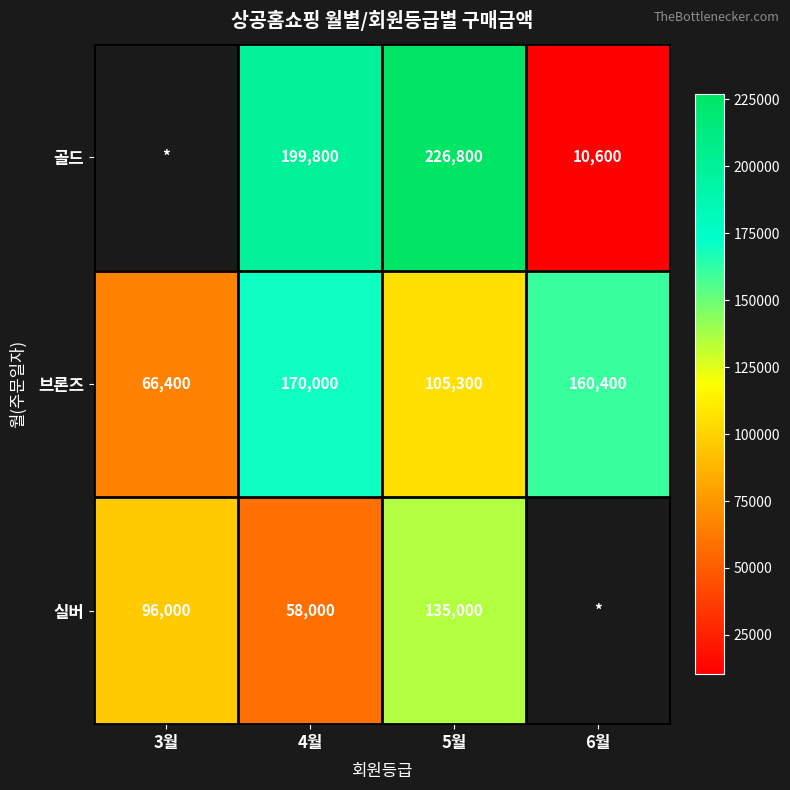

Which has a higher value, 4월 or 5월?

5월